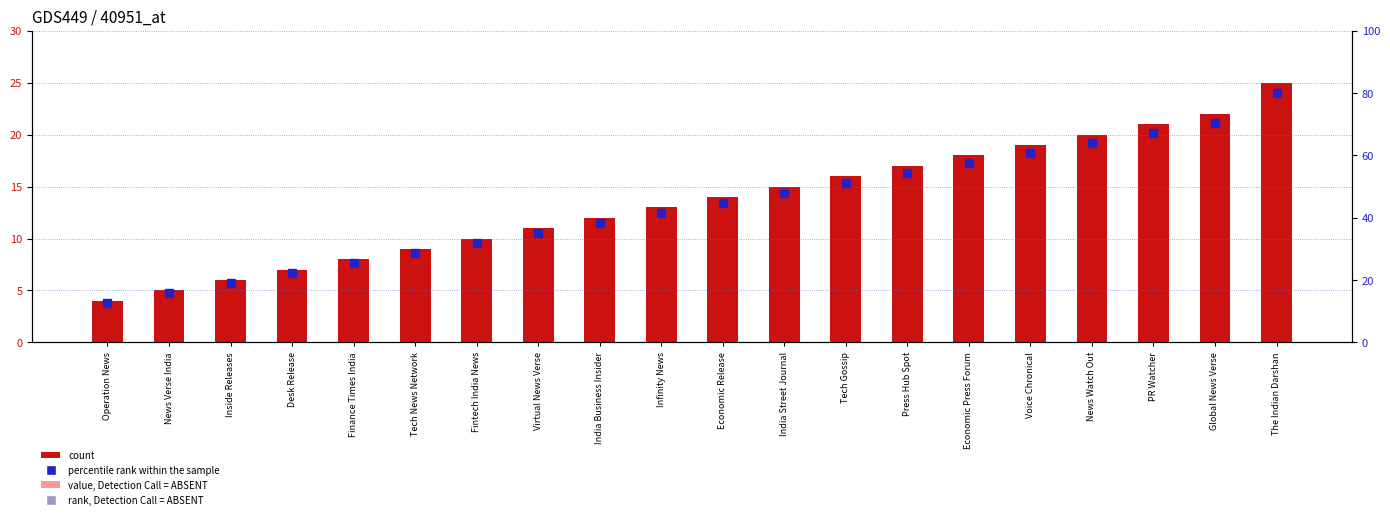

Which series contains the lowest Y value?

Id